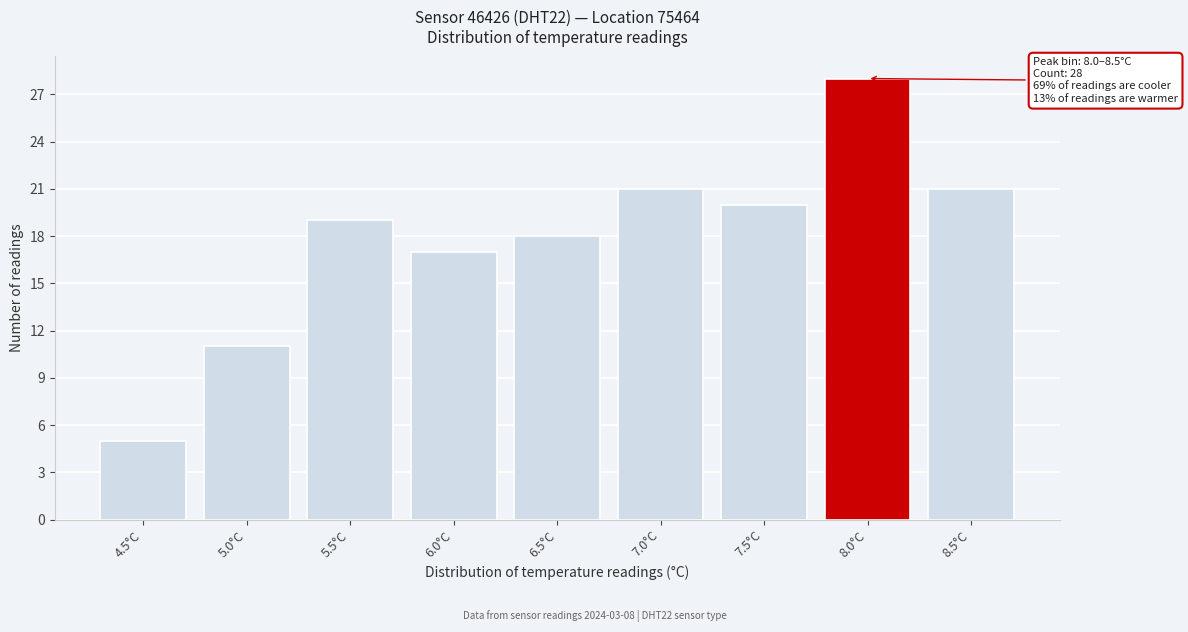

Reading right to left, list all the values displayed in this chart.

21	28	20	21	18	17	19	11	5